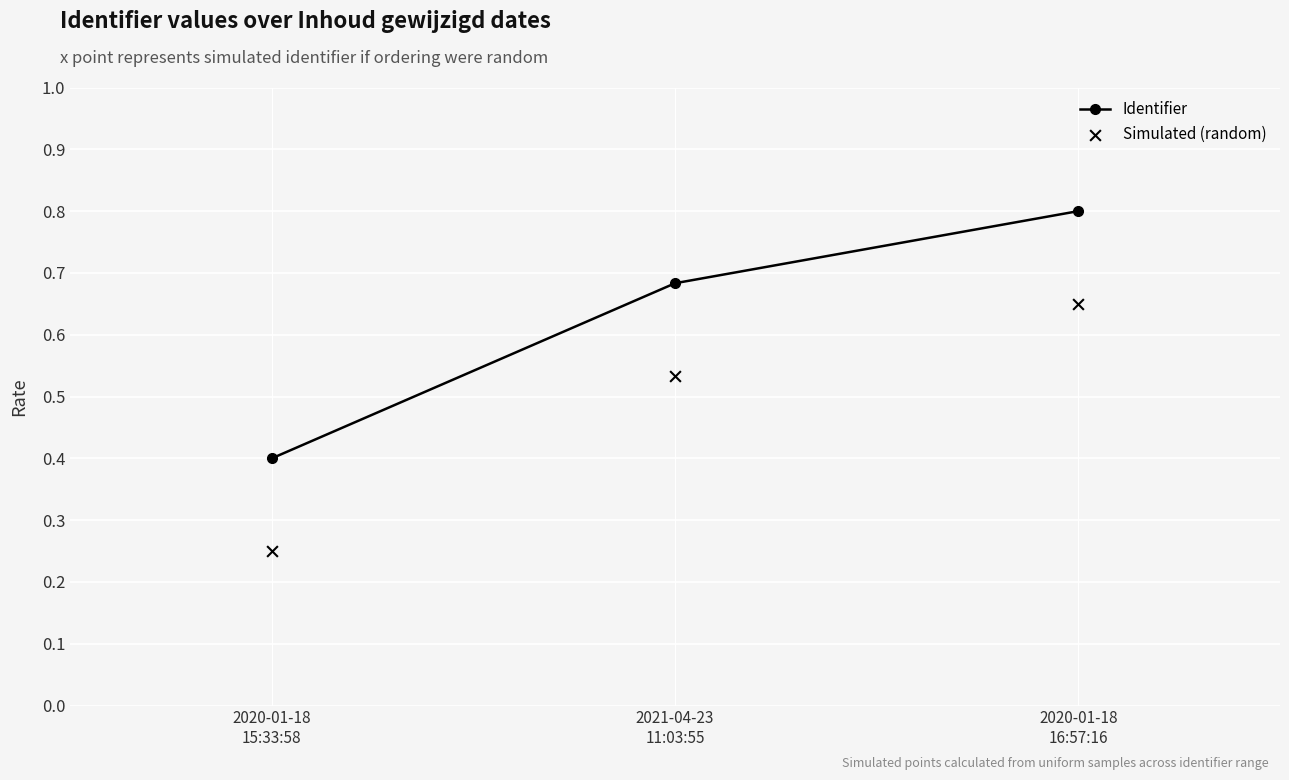

At which category is the sum across all series the highest?

2020-01-18
16:57:16